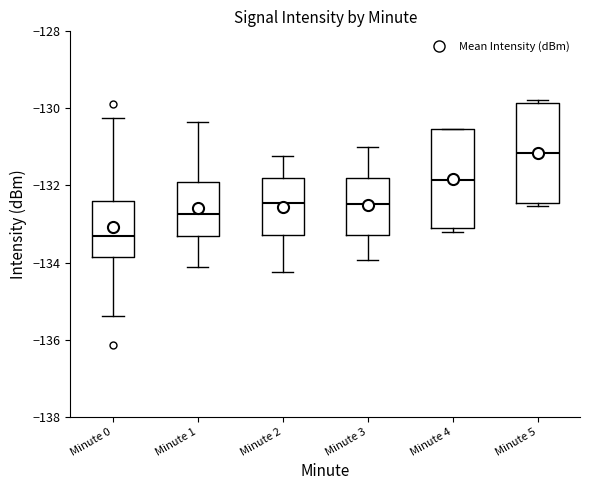

Where does the upper whisker of the box for Minute 3 end on the y-axis? The values are not printed on the chart, so give them approximately, as read against the axis.

-131.0